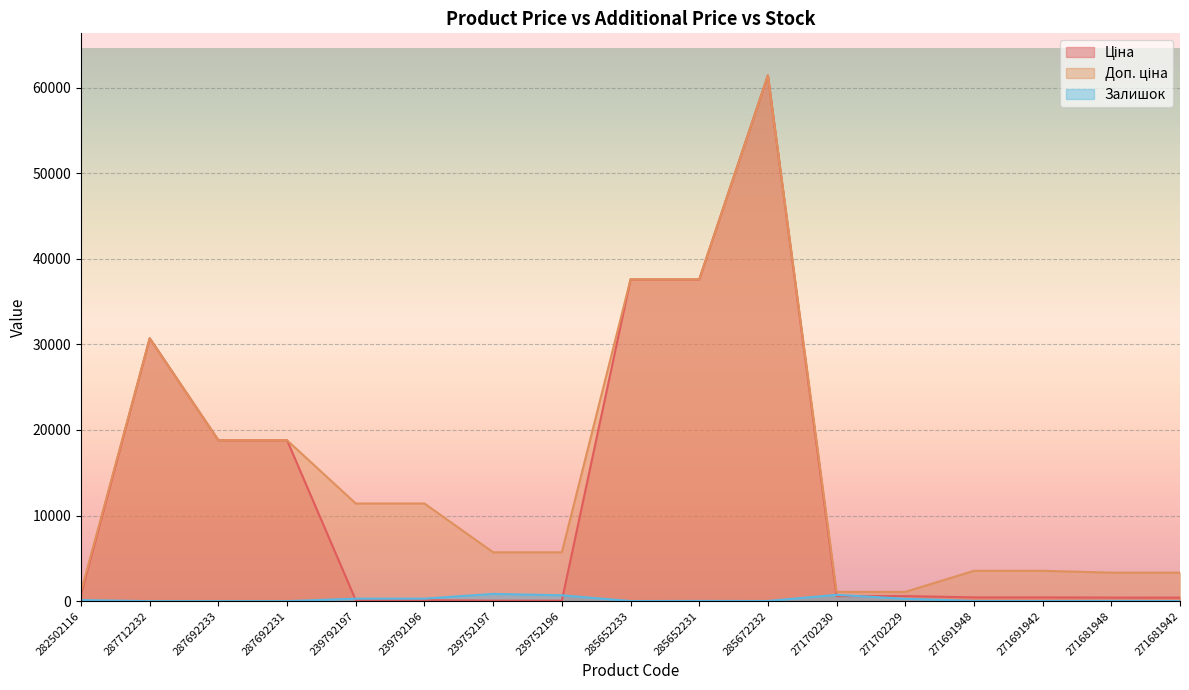

How many categories are shown in the chart?

17